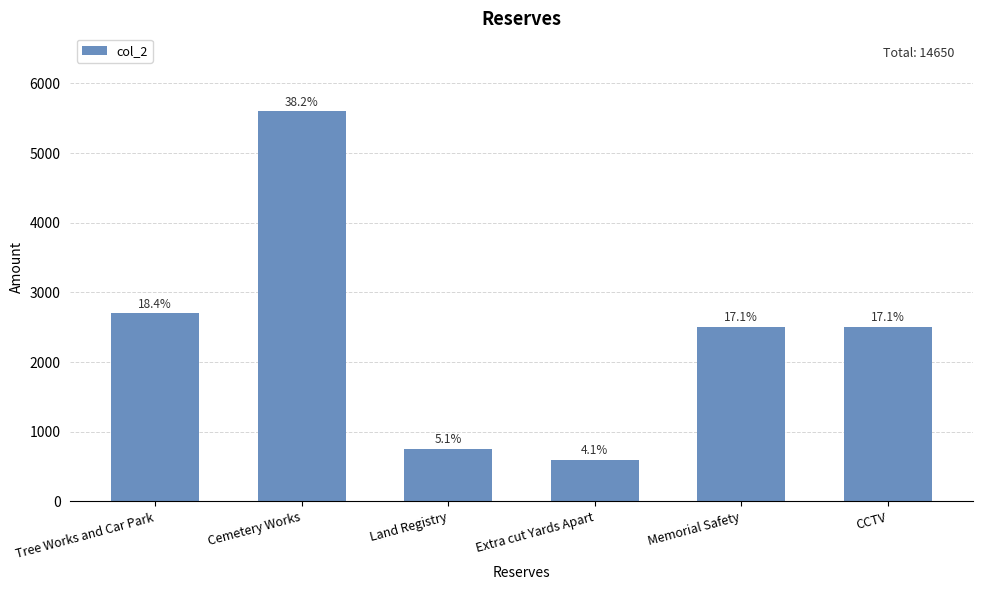

Does the chart contain any negative values?

No